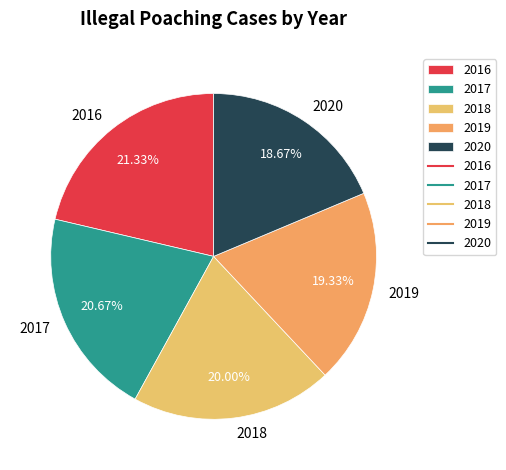

To the nearest percent, what is the average slice percentage?

20%